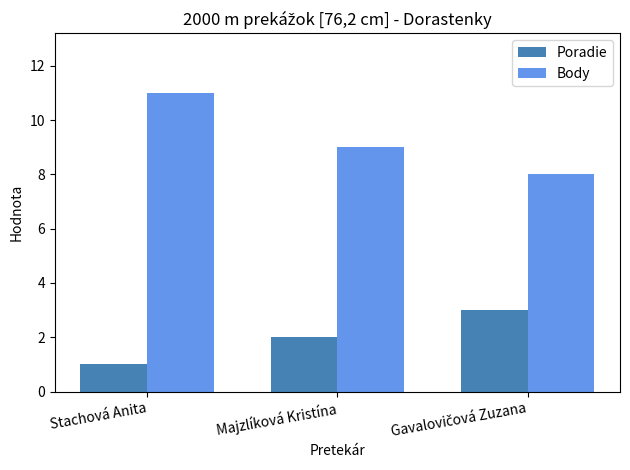

Where is Body nearest to the value 9?

Majzlíková Kristína